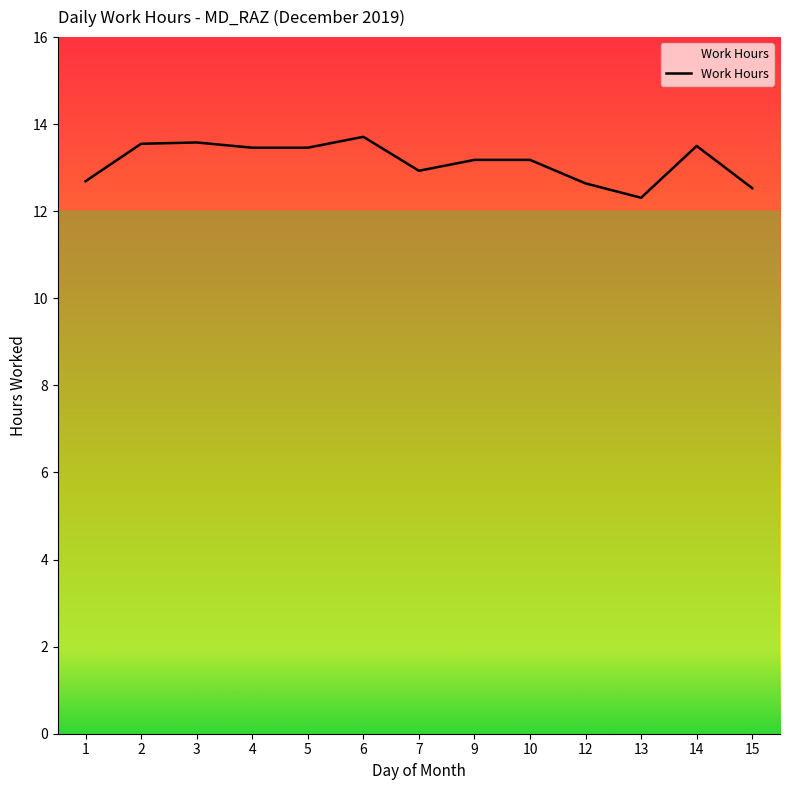

What is the sum of the values at 3 and 2?

27.1